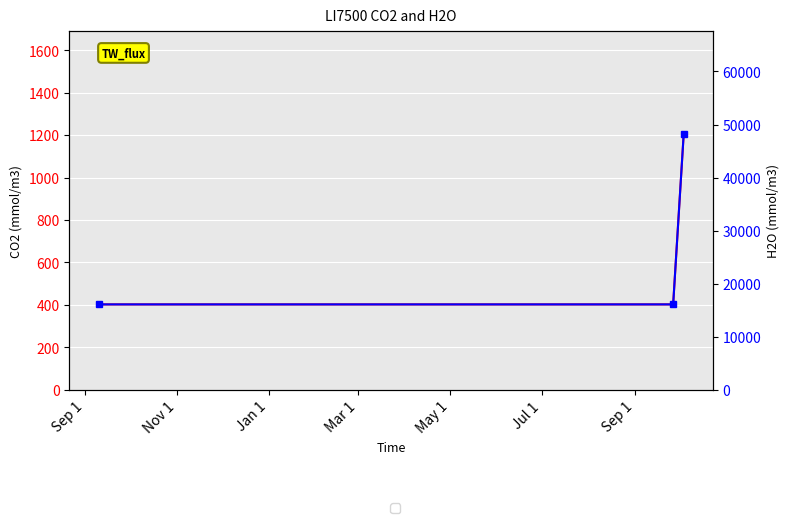

Rank the series at Nov 1 from highest to lowest value.

H2O, CO2